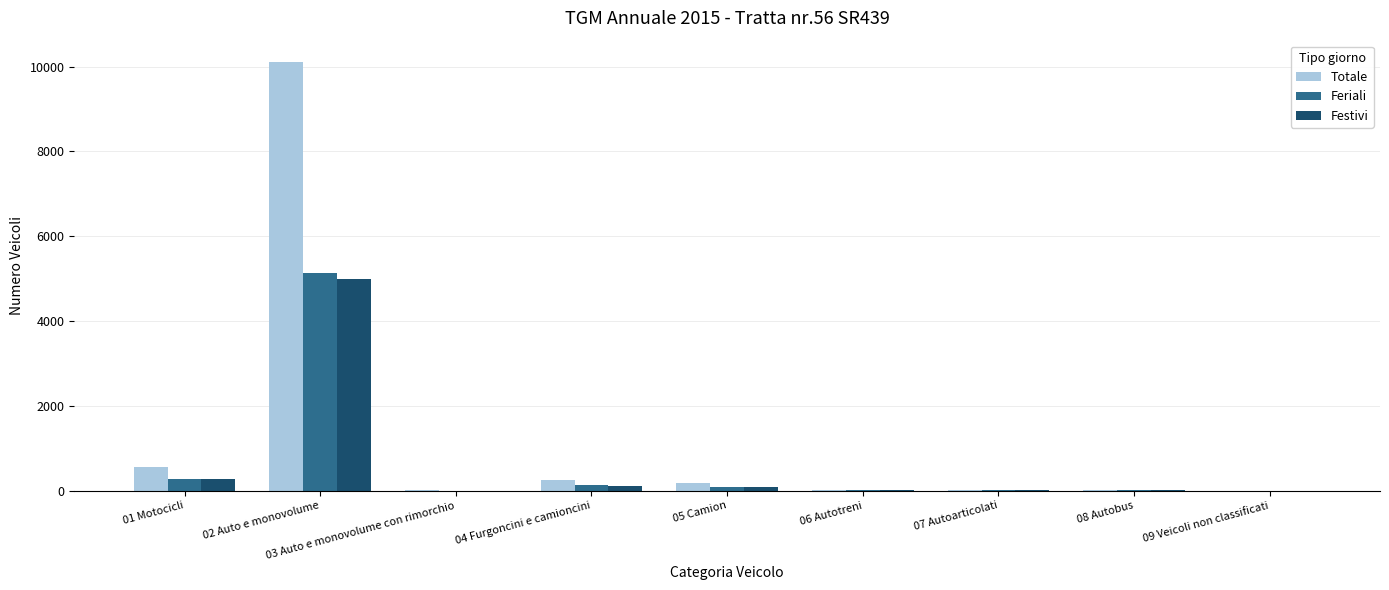

Count the number of data series in this chart.

3